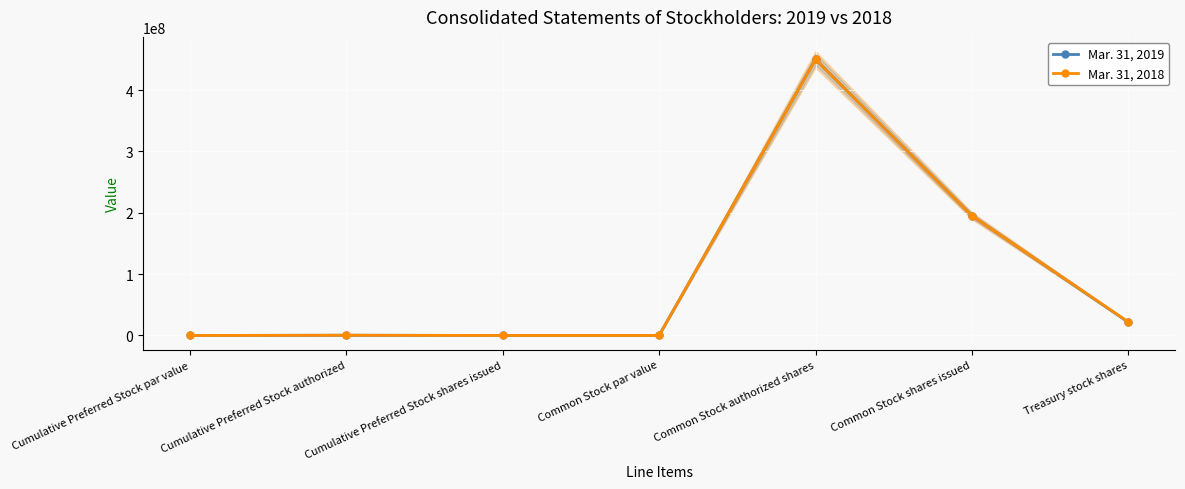

Which has a higher value, Cumulative Preferred Stock authorized or Common Stock par value?

Cumulative Preferred Stock authorized